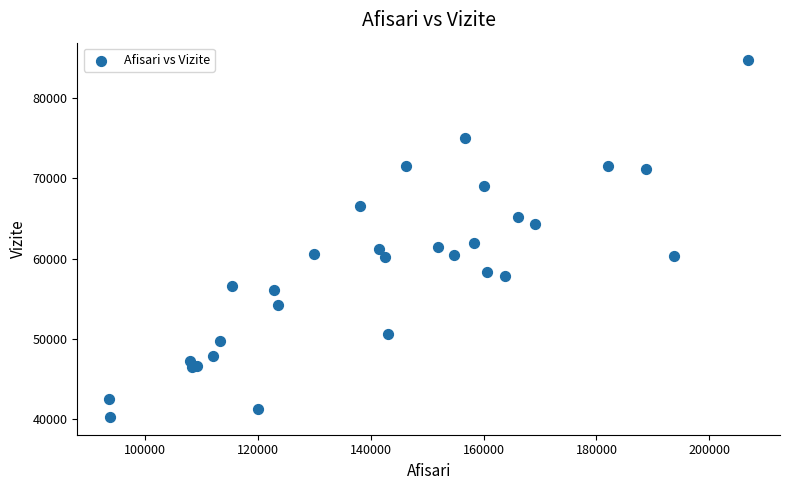

What Y value in the scatter plot is closest to 62474?

61985